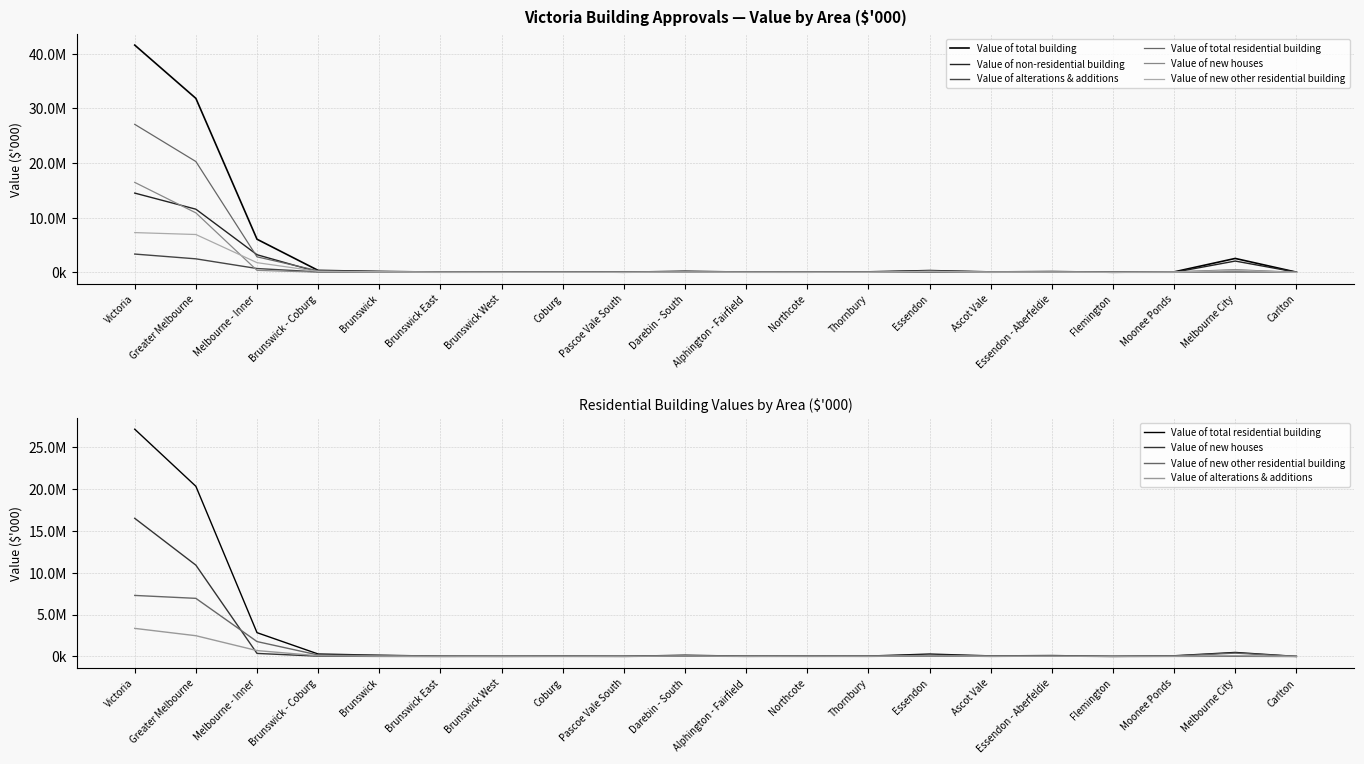

Which series ends up on top after the final intersection of Value of alterations & additions and Value of new houses?

Value of alterations & additions